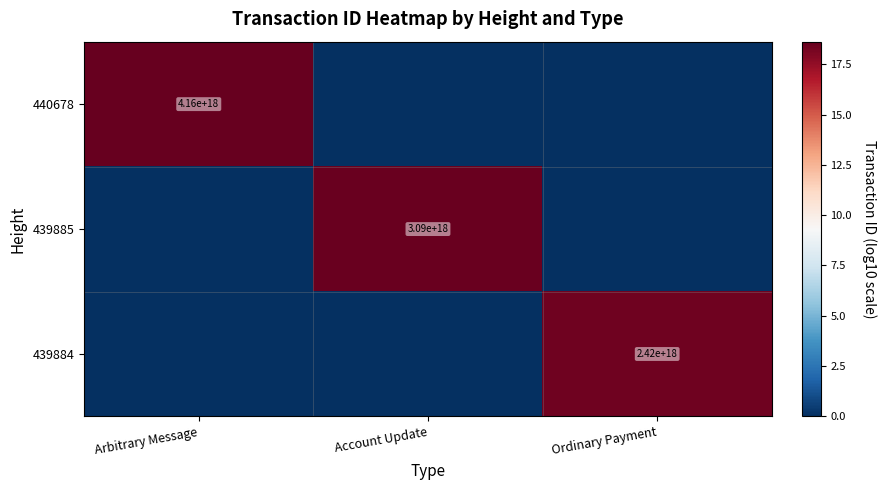

Is it true that 439884 equals 2420000000000000000 at Ordinary Payment?

True